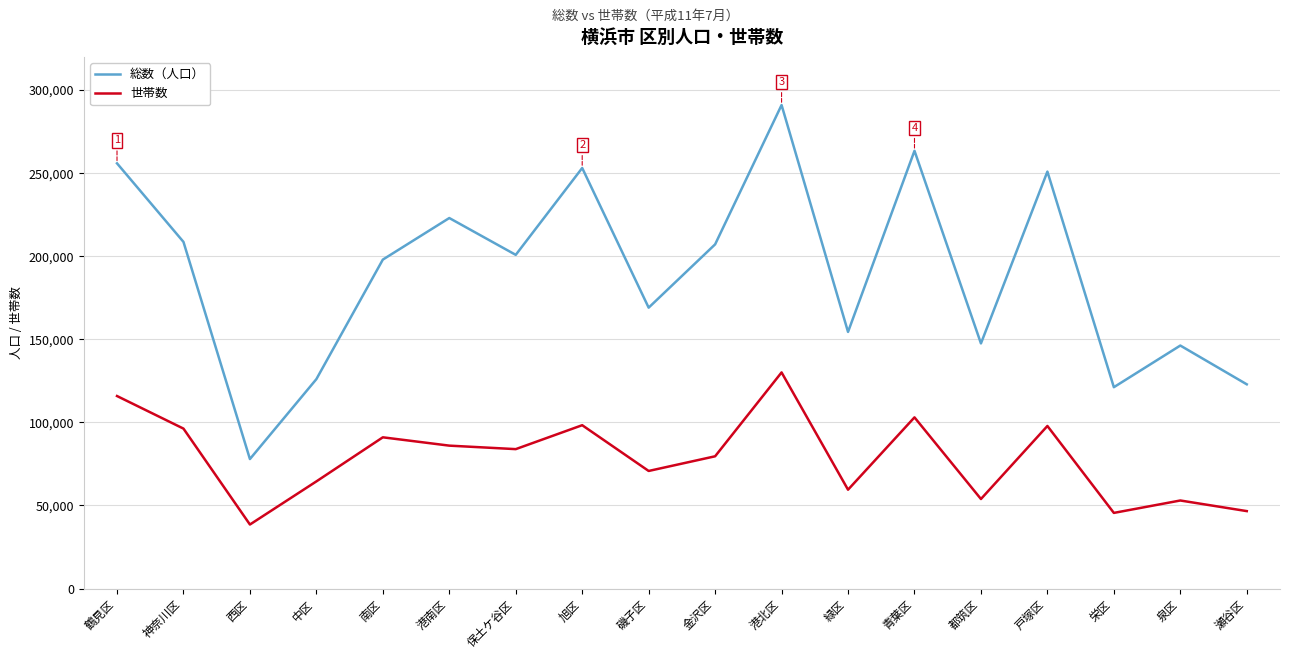

What are all the series names shown in the legend?

総数（人口）, 世帯数